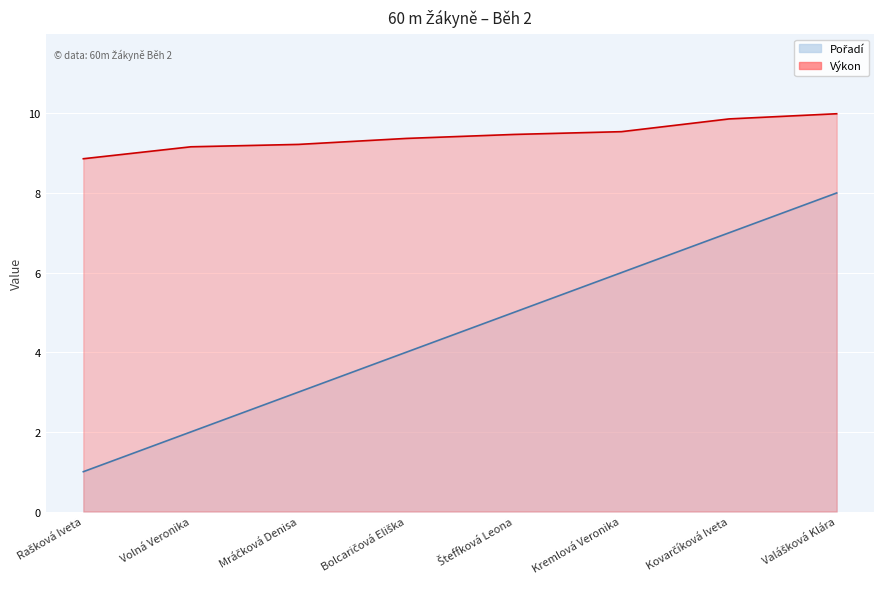

Which series has the largest range (max minus min)?

Pořadí